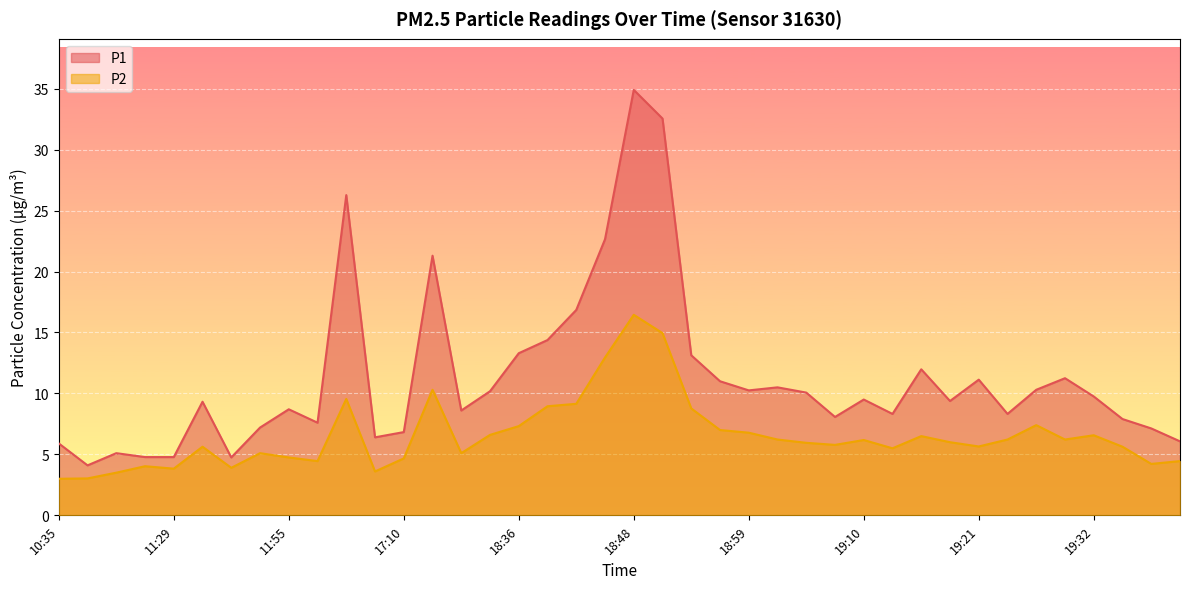

What is the maximum value shown in the chart?

34.9